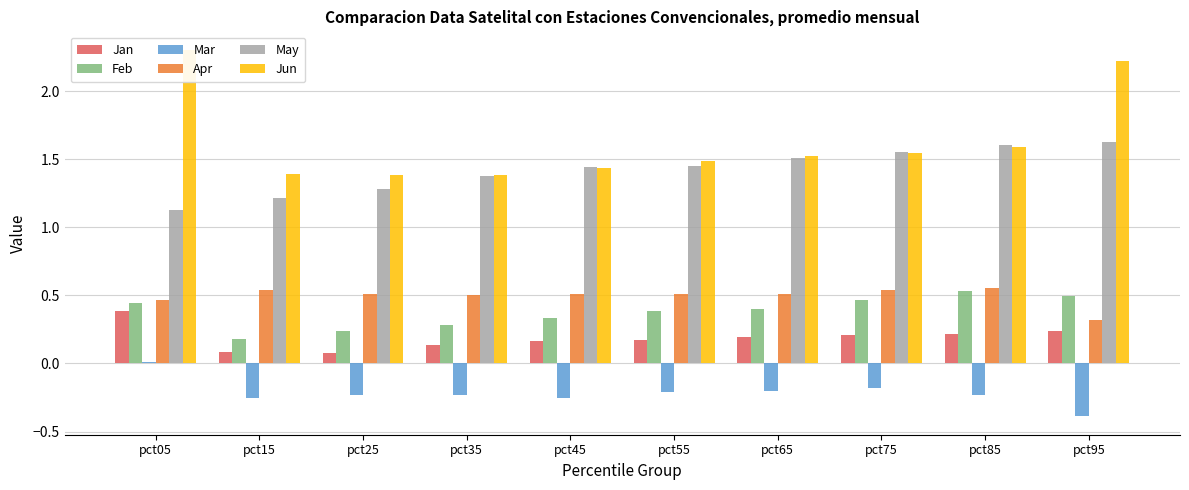

Reading left to right, transcribe all the data shown in this chart.

Jan: 0.4	0.1	0.1	0.1	0.2	0.2	0.2	0.2	0.2	0.2
Feb: 0.4	0.2	0.2	0.3	0.3	0.4	0.4	0.5	0.5	0.5
Mar: 0.0	-0.3	-0.2	-0.2	-0.3	-0.2	-0.2	-0.2	-0.2	-0.4
Apr: 0.5	0.5	0.5	0.5	0.5	0.5	0.5	0.5	0.6	0.3
May: 1.1	1.2	1.3	1.4	1.4	1.4	1.5	1.5	1.6	1.6
Jun: 2.3	1.4	1.4	1.4	1.4	1.5	1.5	1.5	1.6	2.2